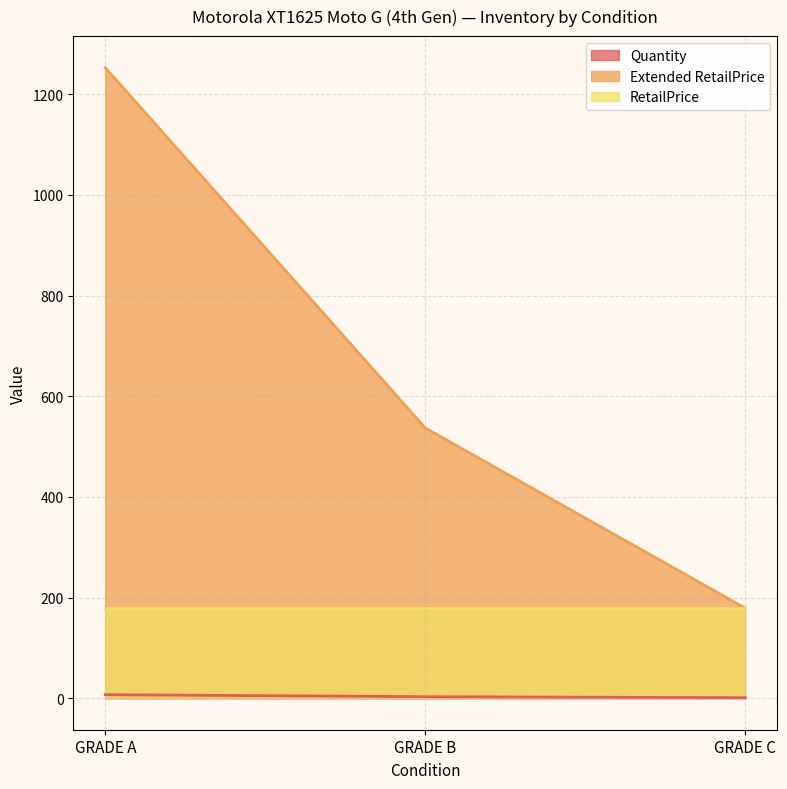

Which series has the largest total across all categories?

Extended RetailPrice